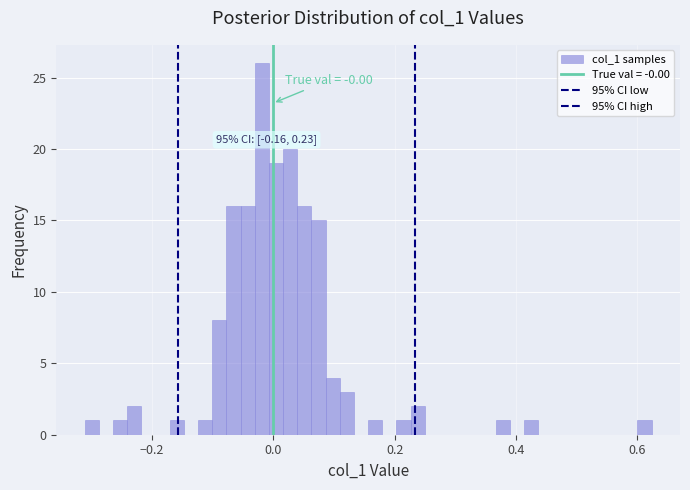

Read against the x-axis, roughly where is the centre of the tallest bar?

-0.02